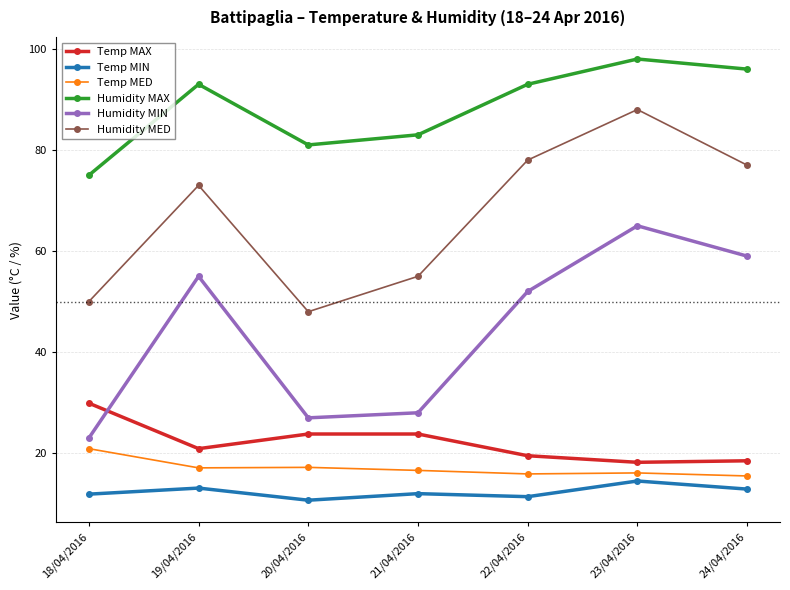

How many data points does each series have?

7